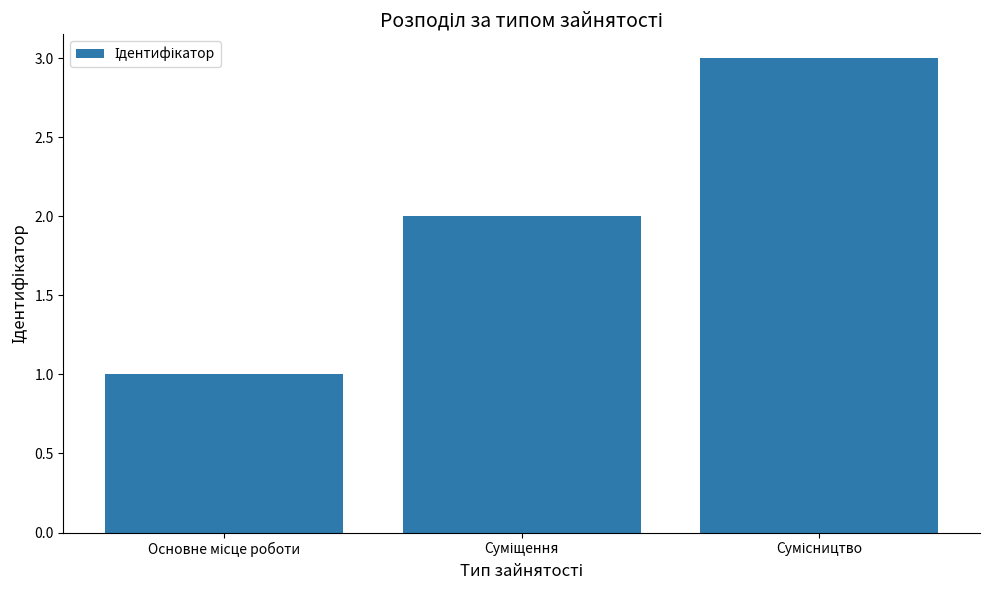

What is the smallest value displayed?

1